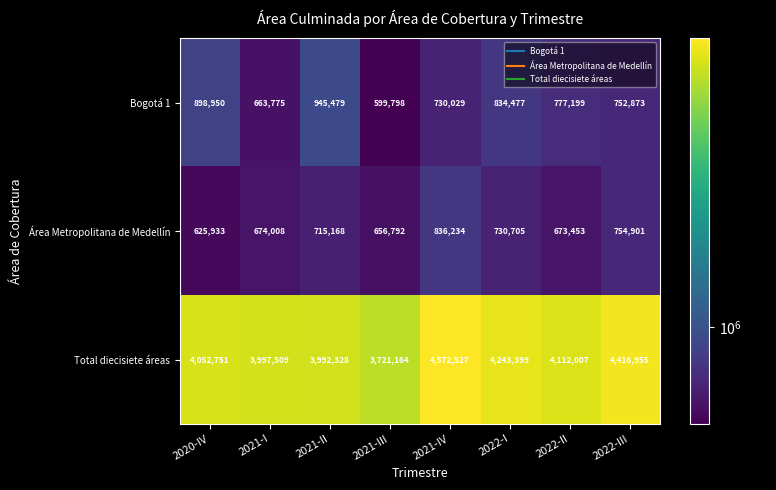

What value does the Área Metropolitana de Medellín series have at 2022-II, to the nearest 50?

673450